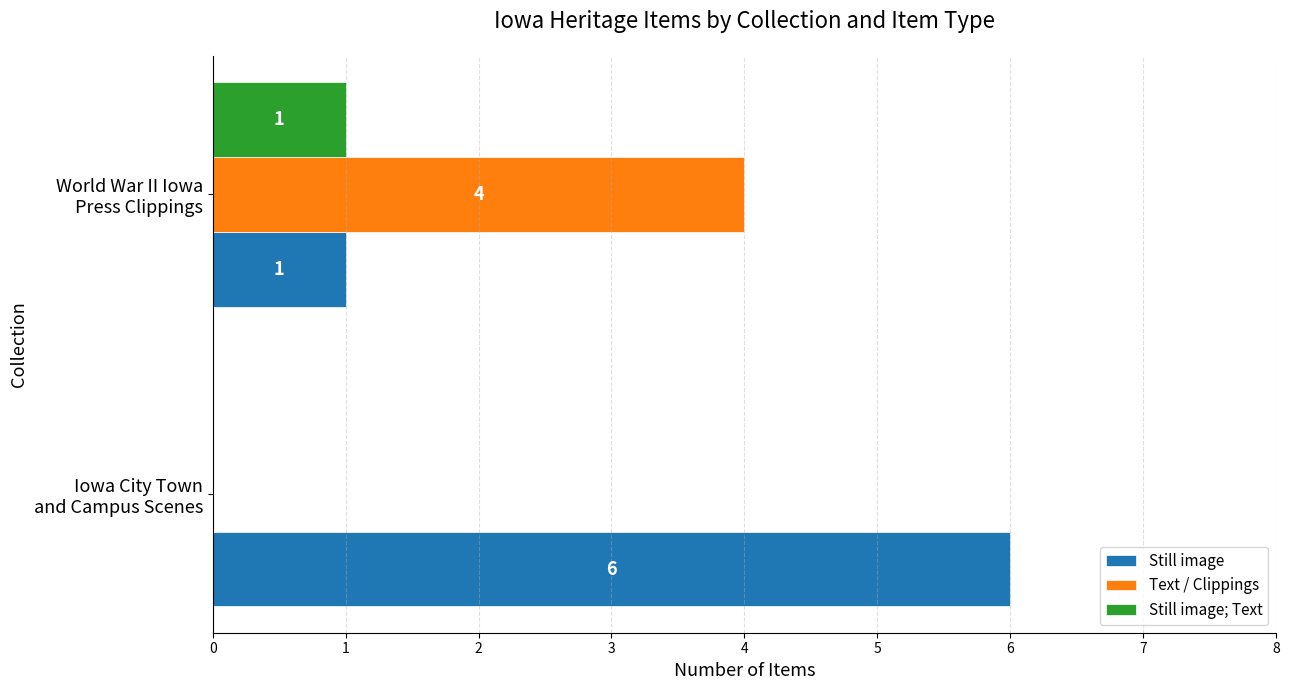

How many values in Still image; Text are above zero?

1